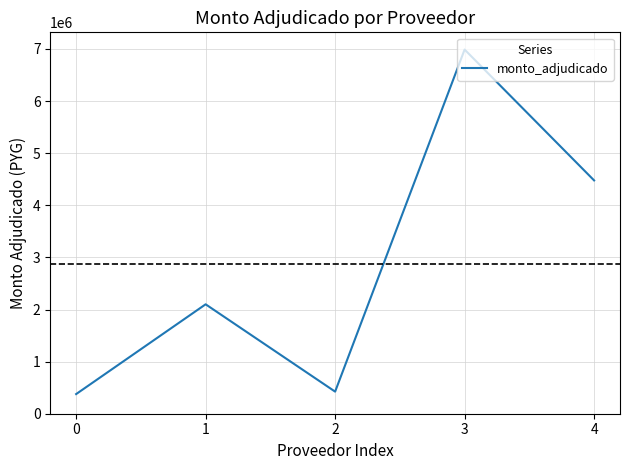

How many distinct data groups are displayed?

1